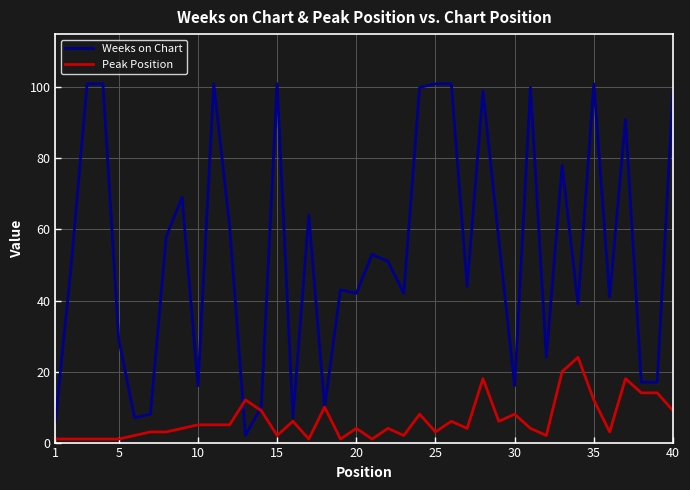

What is the sum of all Peak Position values?

257